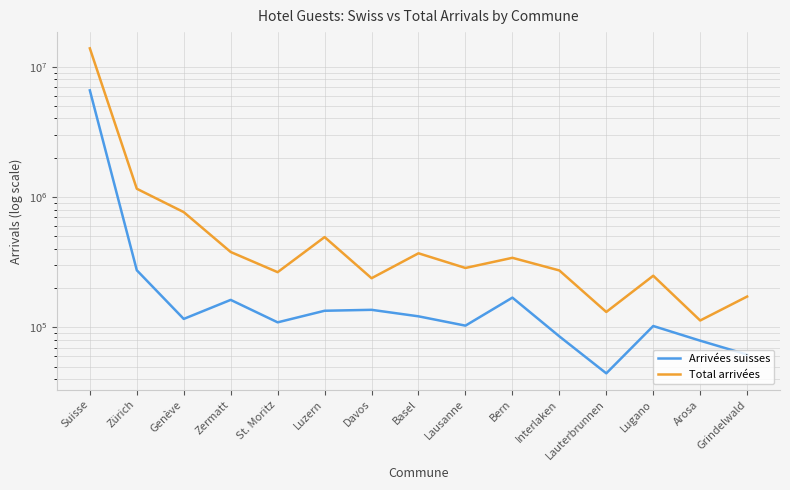

What are all the series names shown in the legend?

Arrivées suisses, Total arrivées